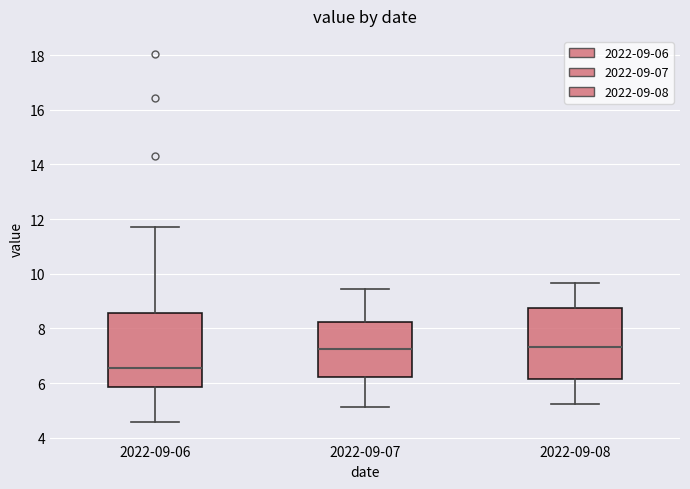

Which box's median line is the lowest?

2022-09-06